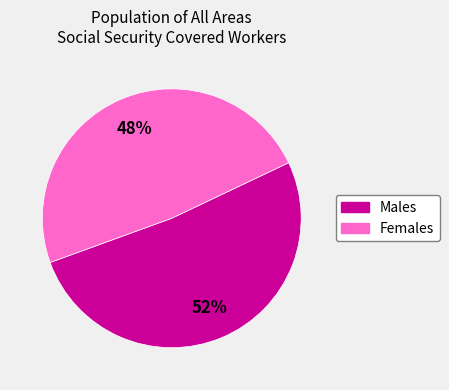

Is there a majority slice in this chart?

Yes